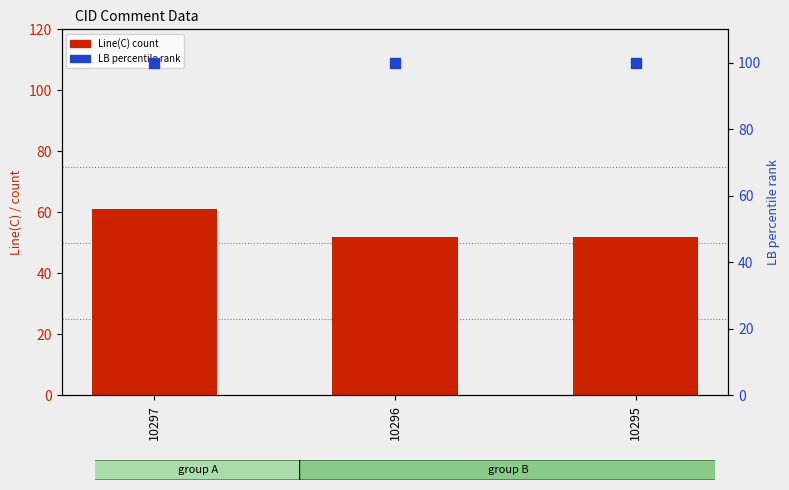

What is the total value across all series at 10297?

161